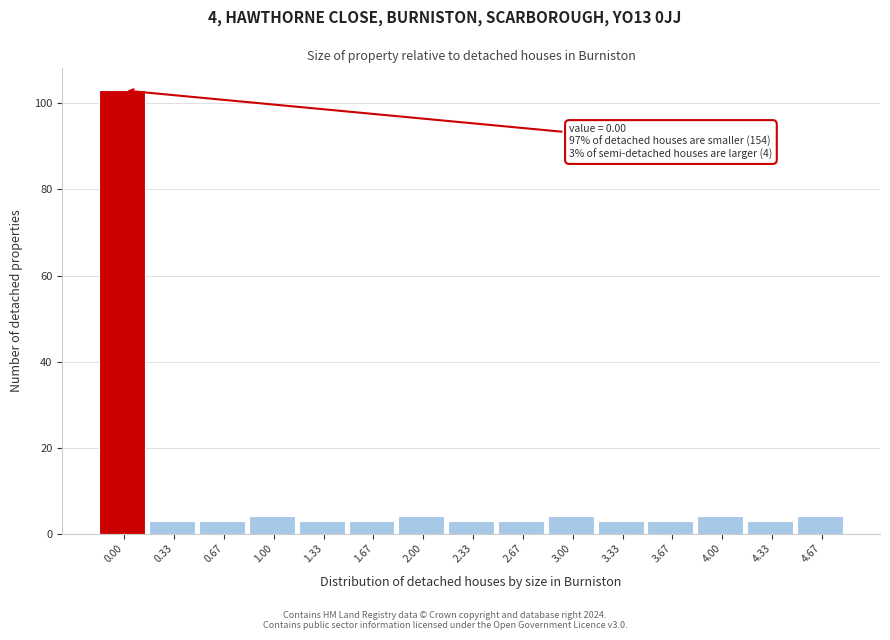

Reading left to right, transcribe all the data shown in this chart.

103	3	3	4	3	3	4	3	3	4	3	3	4	3	4